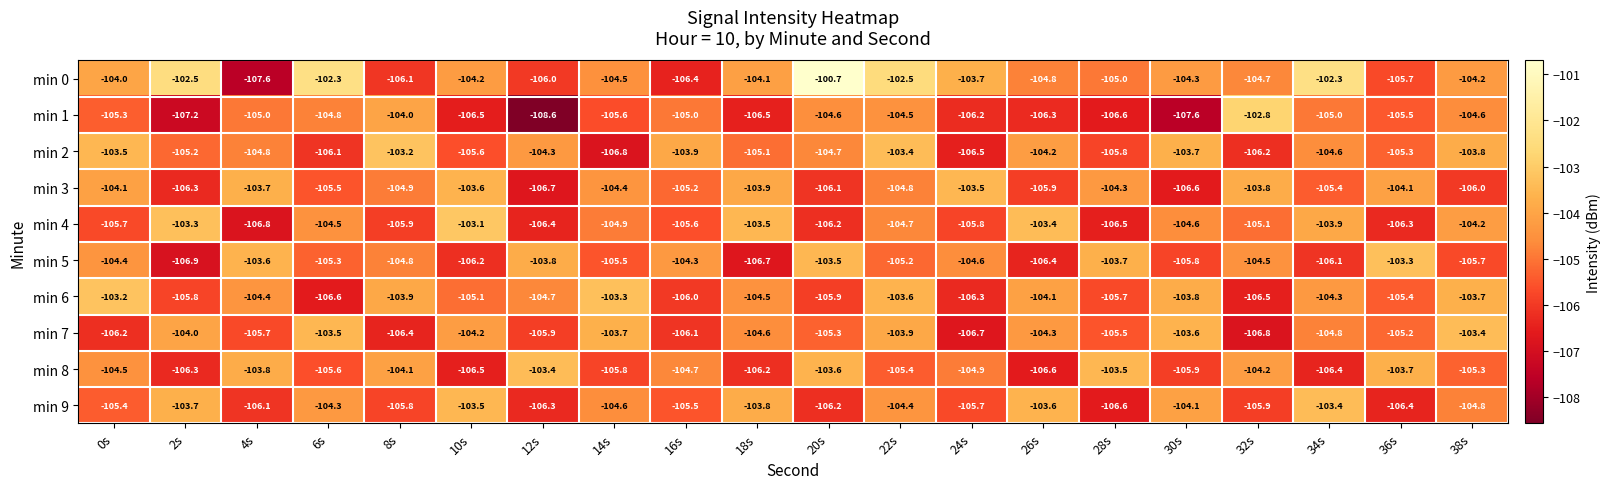

What is the sum of the min 5 values at 10s and 2s?

-213.1